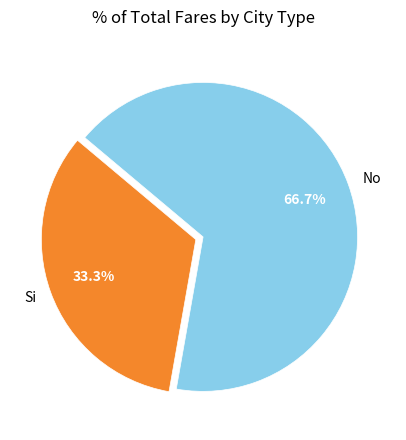

To the nearest percent, what portion does No represent?

67%